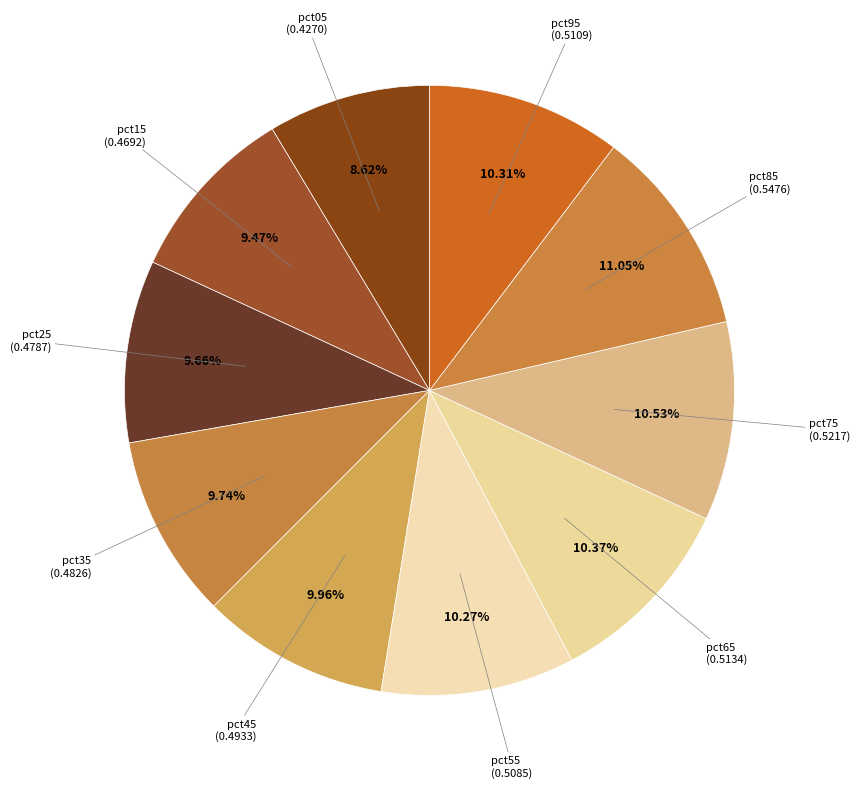

To the nearest percent, what is the difference between the largest and smallest slice percentages?

2%